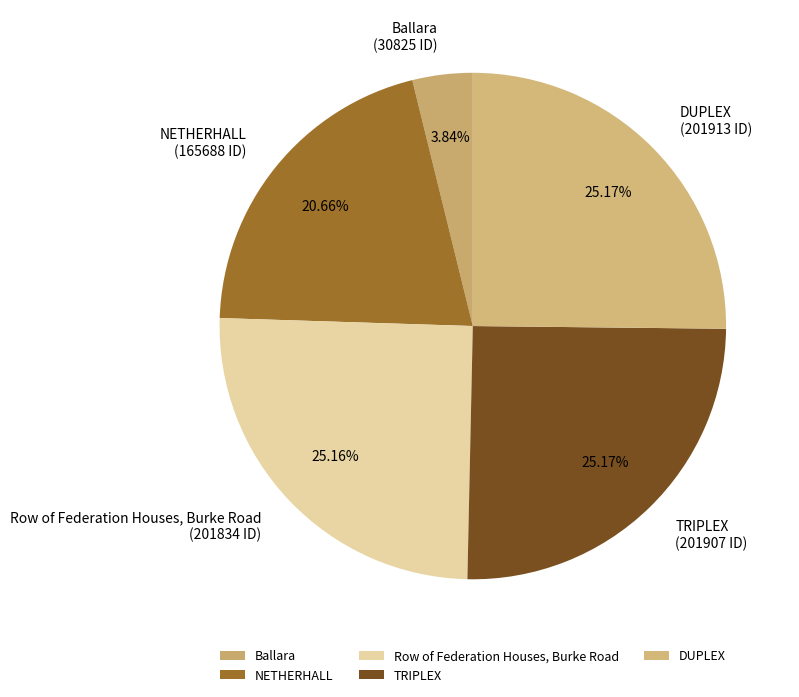

Which slice is the smallest?

Ballara